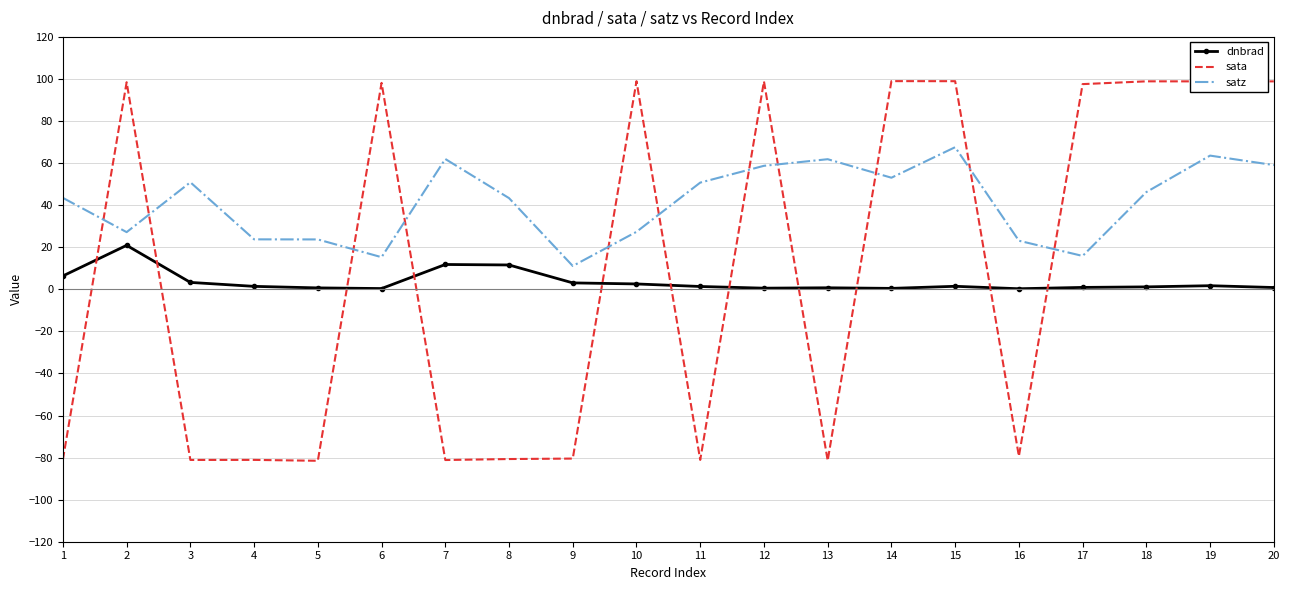

True or false: sata has a value of -81.2 at 7.

True